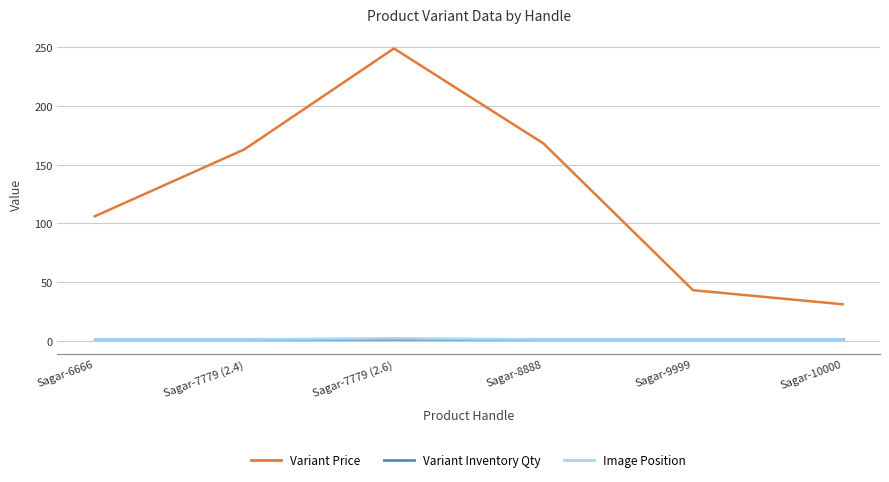

What is the maximum value for Variant Inventory Qty?

1